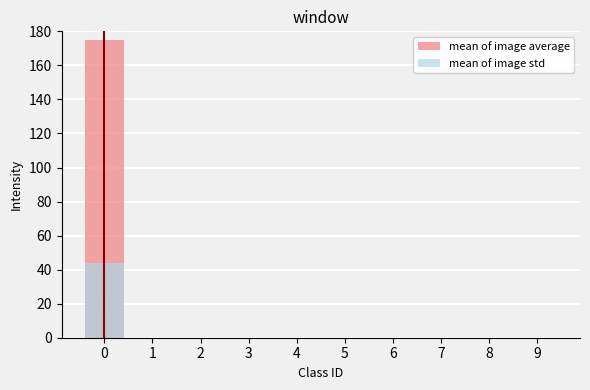

How many data points in mean of image std are above 0?

1